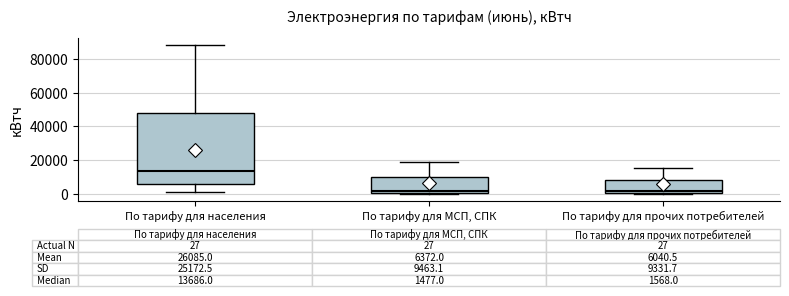

Which box is the tallest, from its lower edge to its upper edge?

По тарифу для населения